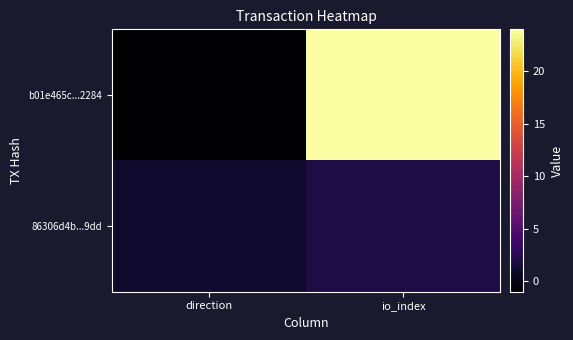

How many data points does each series have?

2